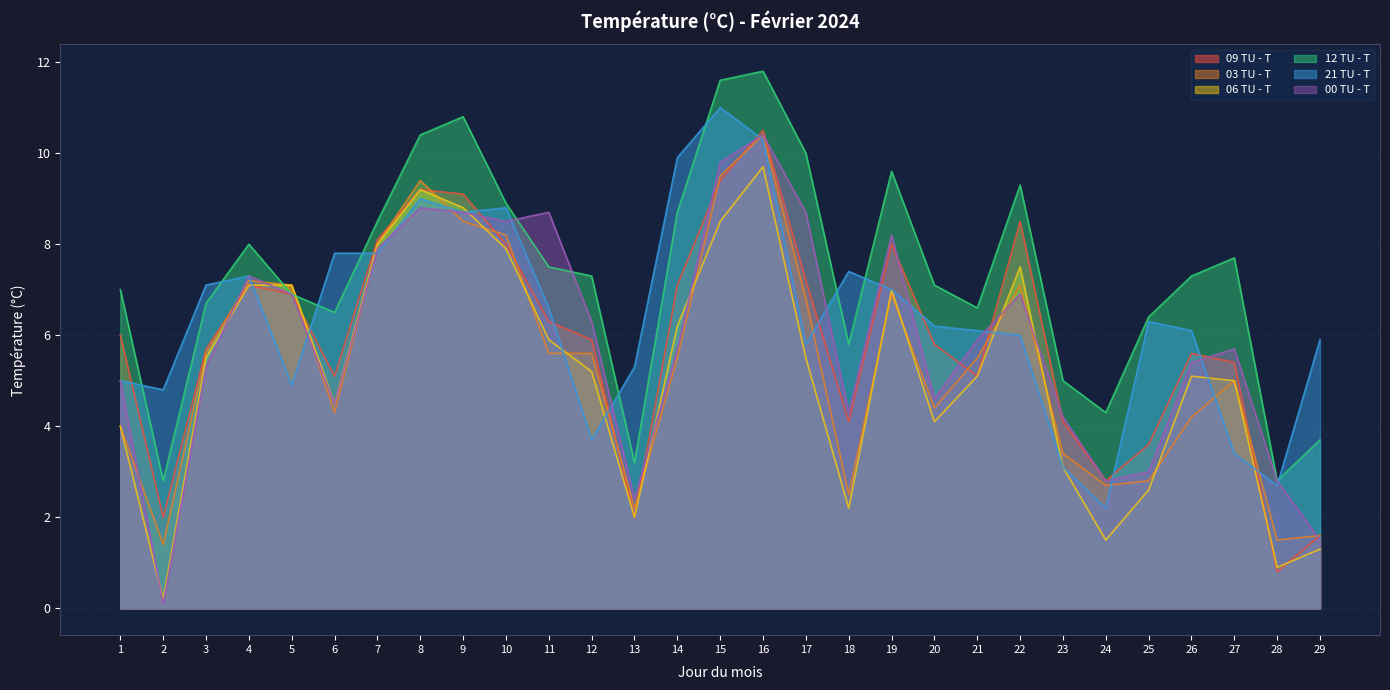

At which category does 00 TU - T reach its first local valley?

2